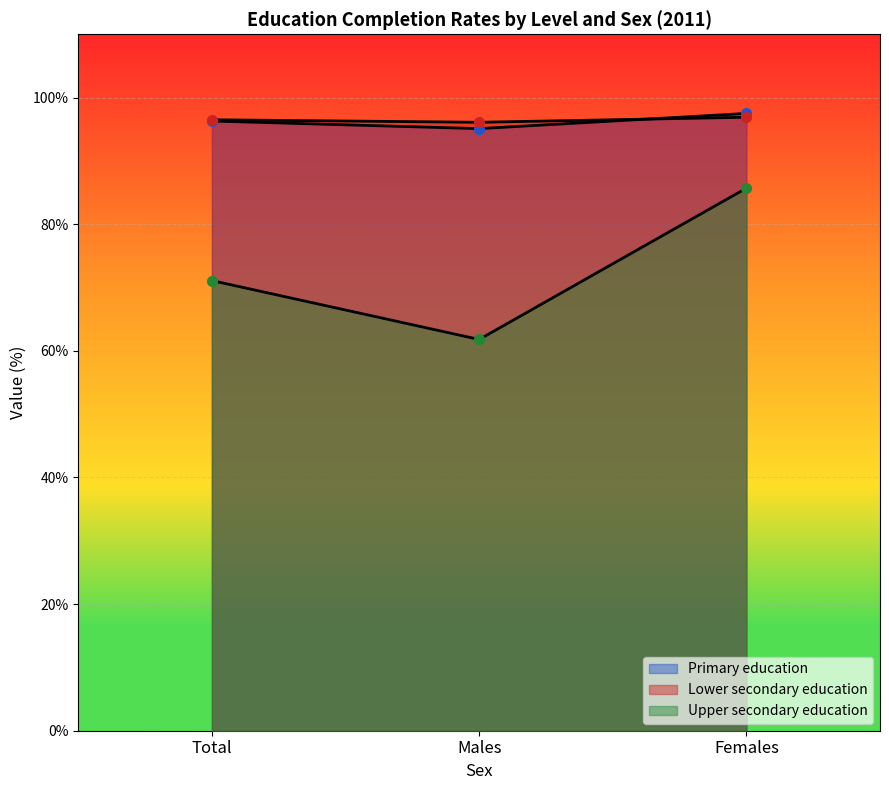

Is it true that Upper secondary education equals 87.9 at Males?

False